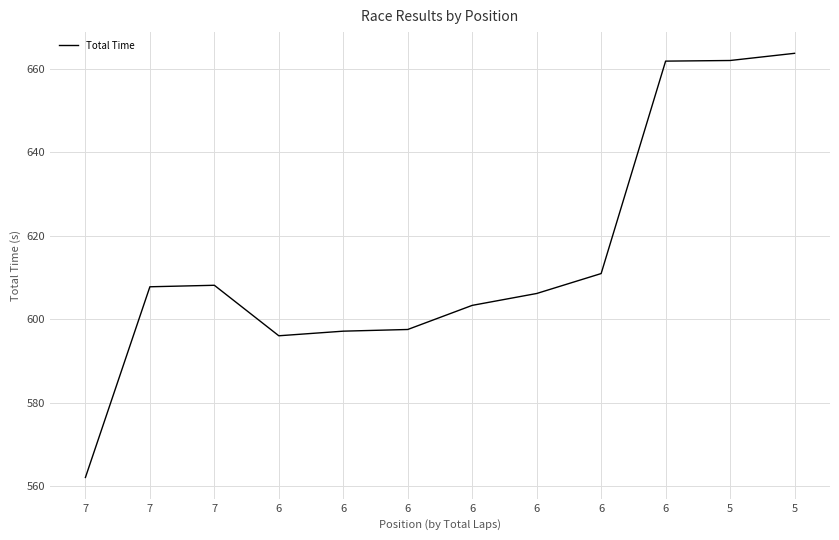

Approximately how many times larger is the value at 6 compared to 6?

1.0